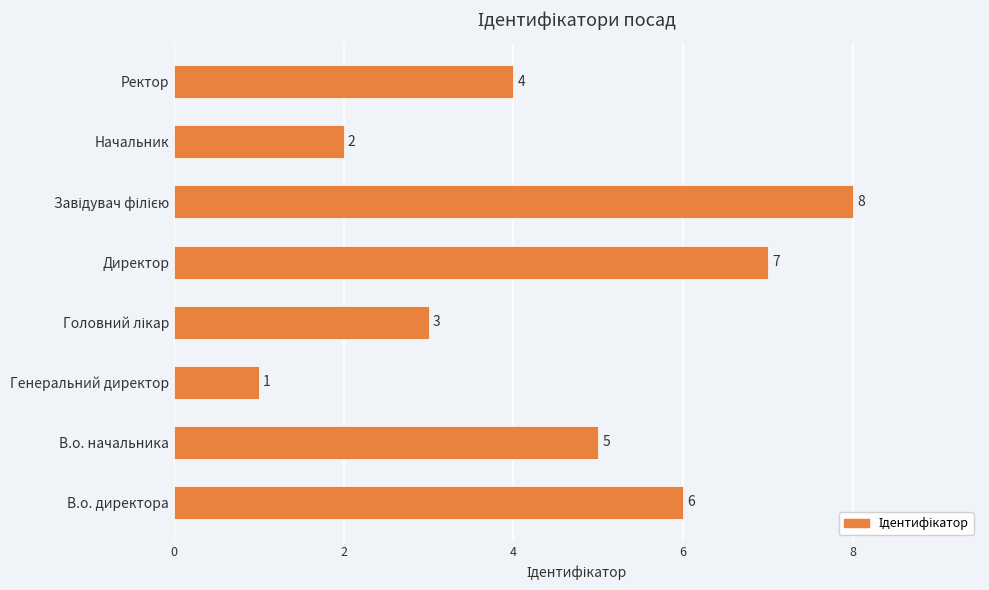

What is the difference between the maximum and minimum values?

7